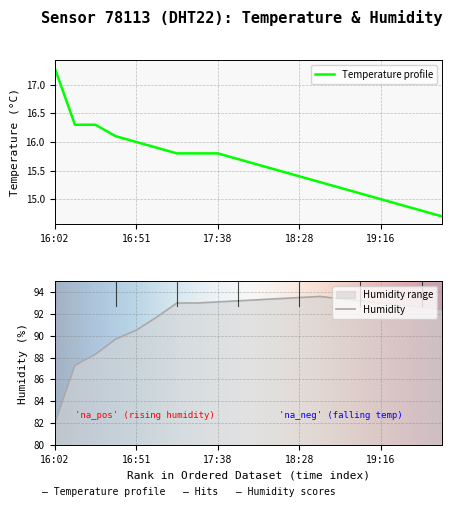

How many categories are shown in the chart?

20